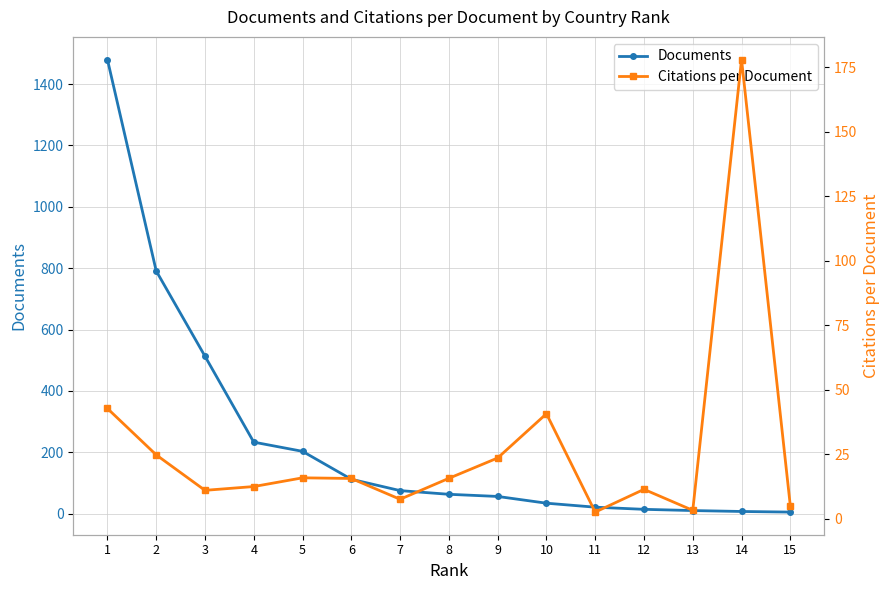

What is the maximum value shown in the chart?

1480.0